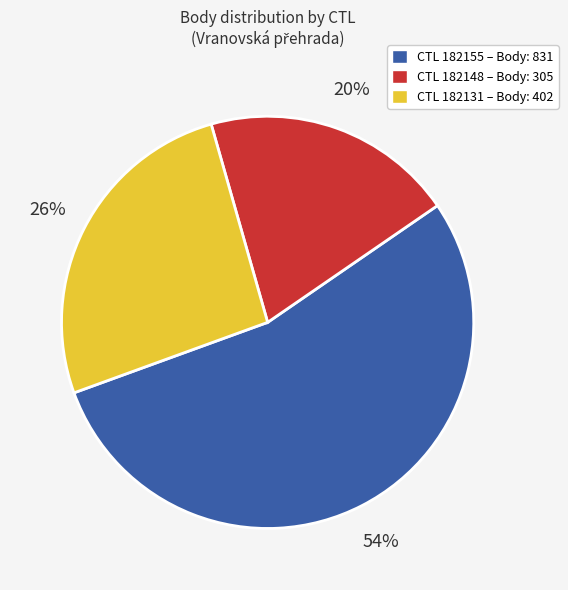

To the nearest percent, what is the average slice percentage?

33%